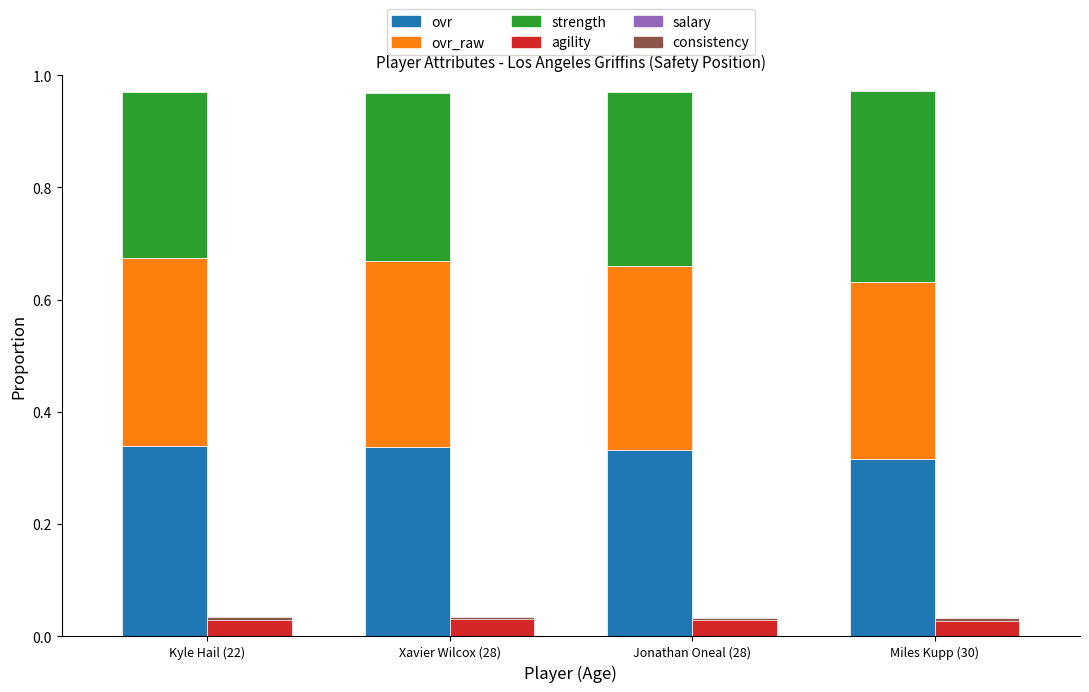

What is the value of the ovr_raw bar at the 3rd from the left?

0.3